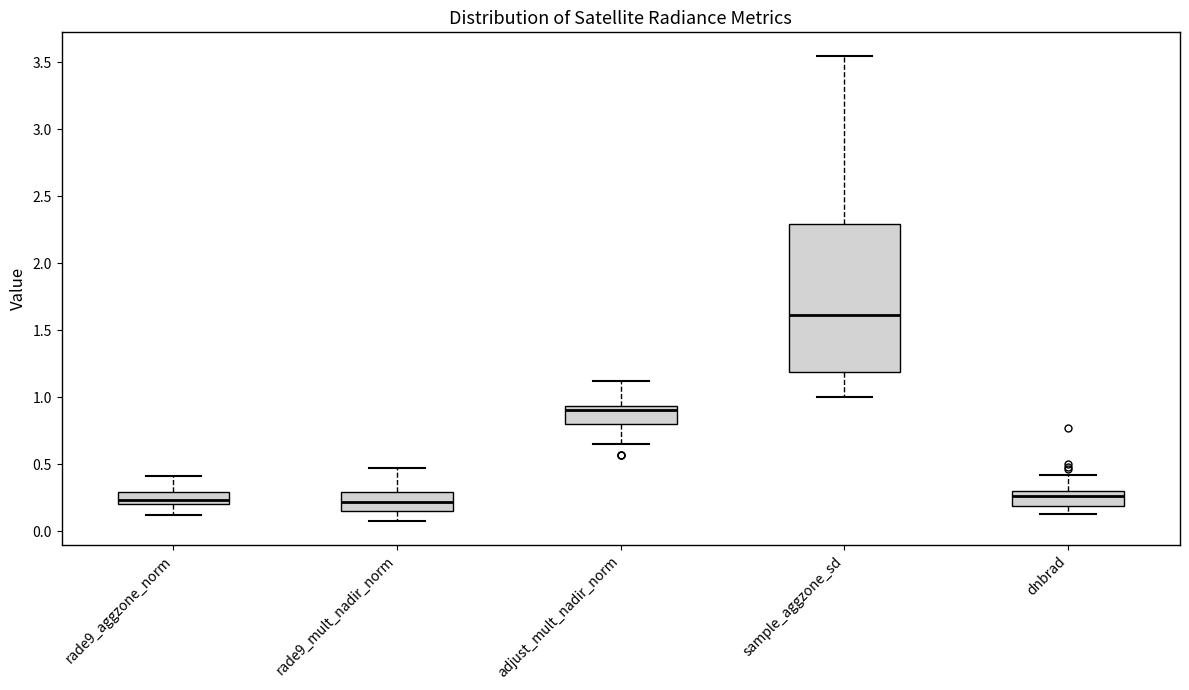

Where does the lower whisker of the box for adjust_mult_nadir_norm end on the y-axis? The values are not printed on the chart, so give them approximately, as read against the axis.

0.65